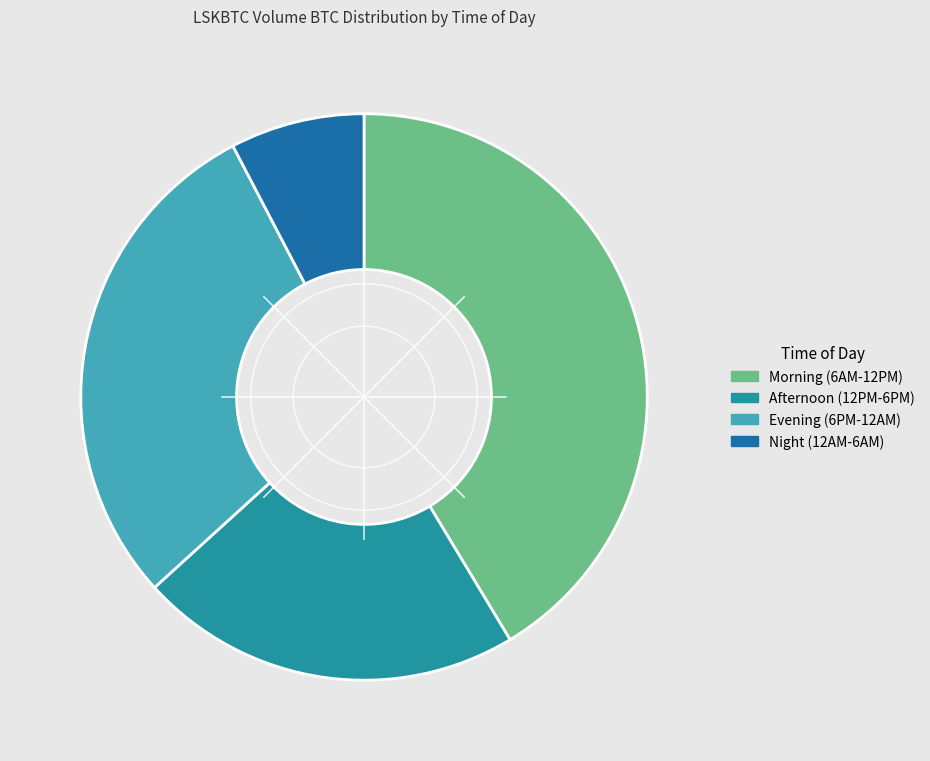

Does any single category account for the majority?

No